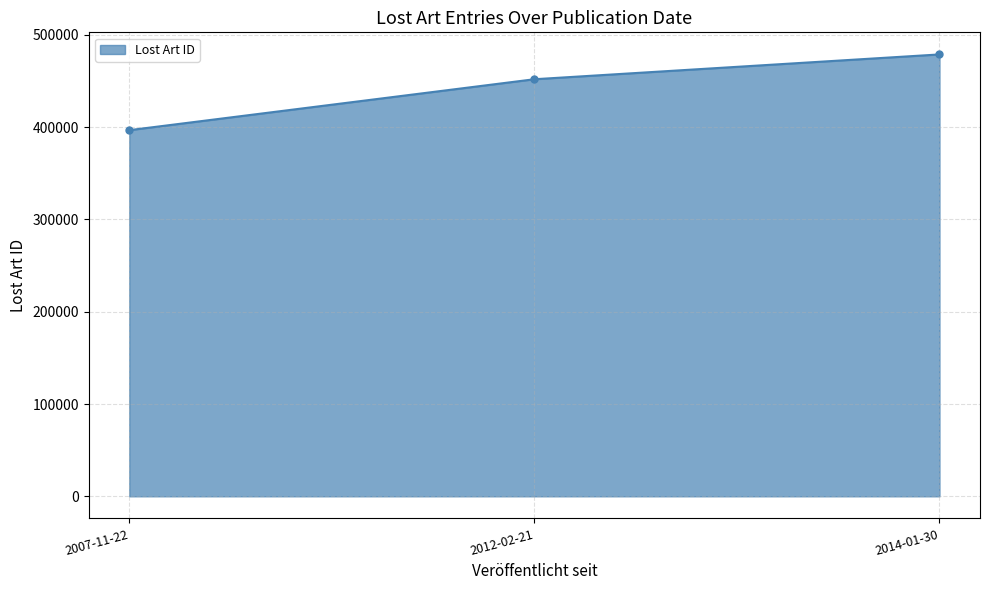

What position from the left is 2012-02-21?

2